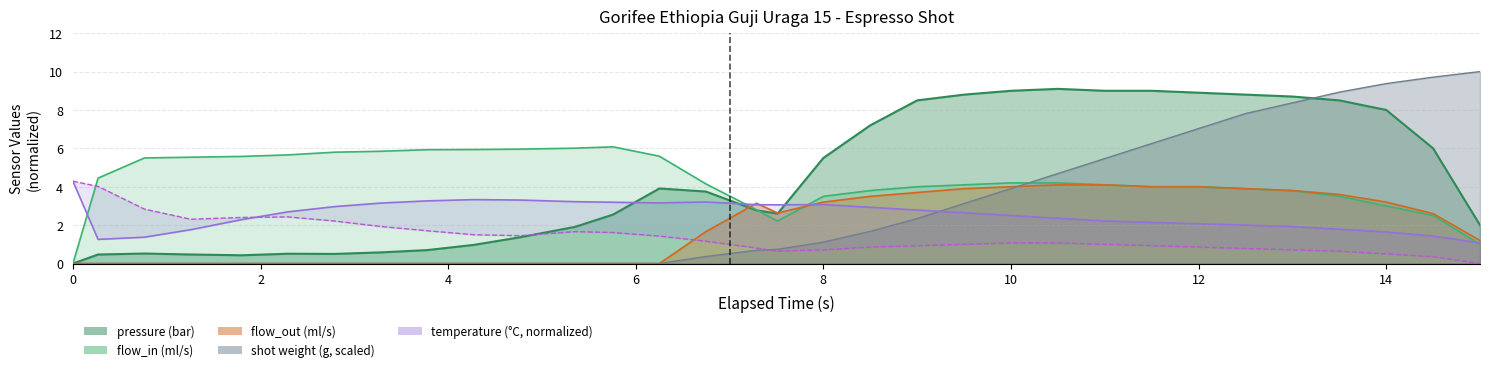

Reading right to left, transcribe all the data shown in this chart.

0.0	0.4	0.5	0.6	0.7	0.8	0.9	0.9	1.0	1.1	1.1	1.0	0.9	0.9	0.7	0.6	0.8	1.2	1.4	1.6	1.7	1.5	1.5	1.7	1.9	2.2	2.4	2.4	2.3	2.8	4.0	4.3